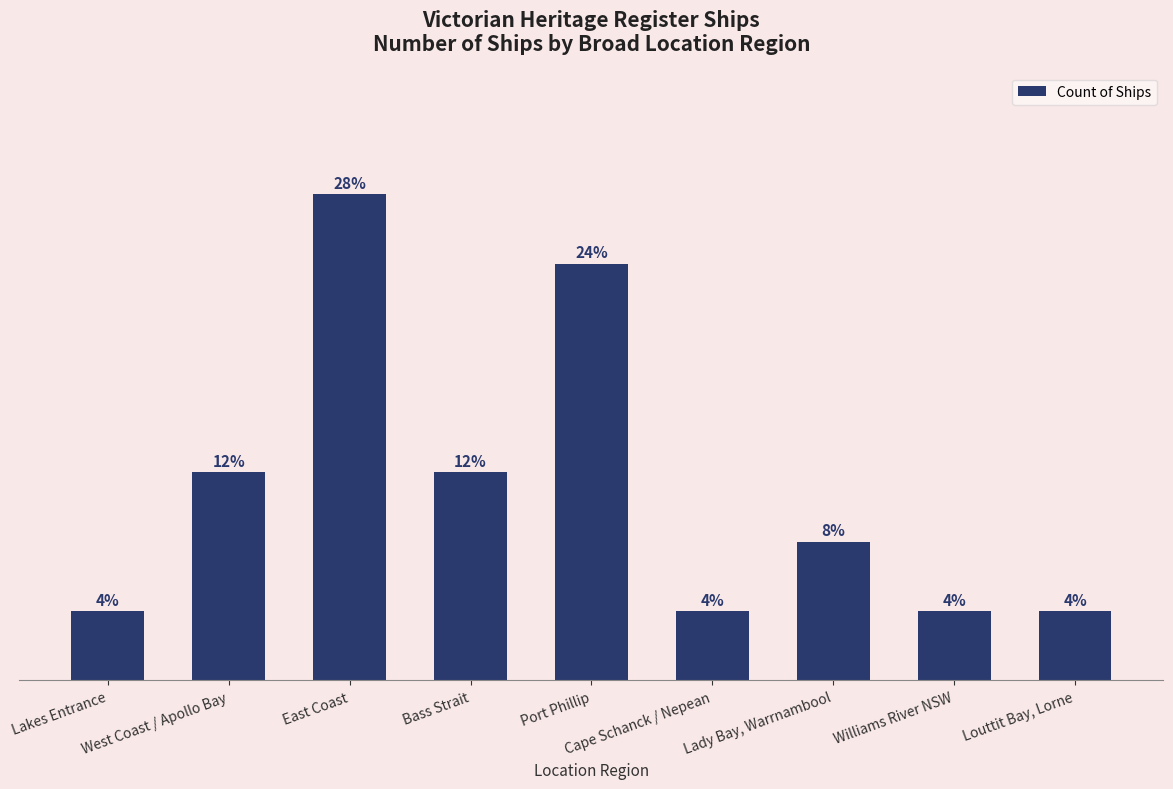

What is the value of the 6th bar from the left?

1